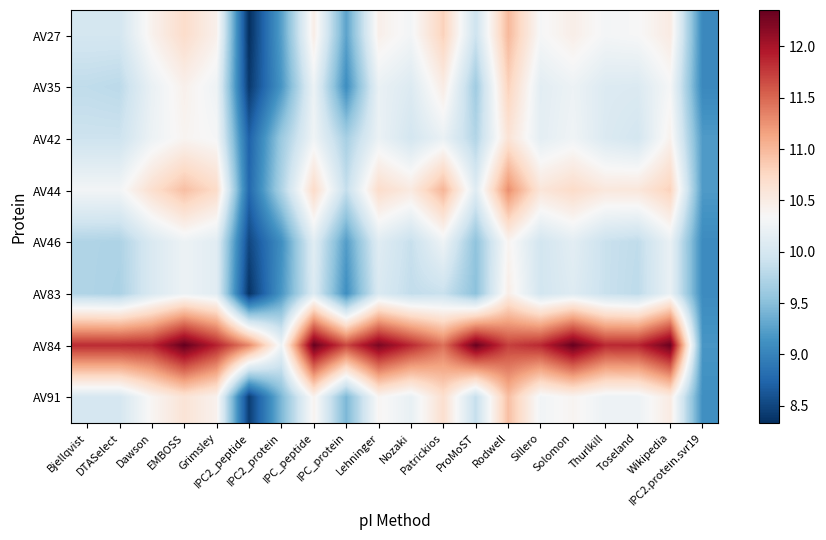

Reading left to right, what are all the values shown in this chart?

AV27: Bjellqvist=10.0	DTASelect=10.0	Dawson=10.4	EMBOSS=10.7	Grimsley=10.4	IPC2_peptide=8.3	IPC2_protein=9.2	IPC_peptide=10.5	IPC_protein=9.3	Lehninger=10.5	Nozaki=10.3	Patrickios=10.8	ProMoST=9.9	Rodwell=11.0	Sillero=10.3	Solomon=10.5	Thurlkill=10.3	Toseland=10.3	Wikipedia=10.5	IPC2.protein.svr19=9.0
AV35: Bjellqvist=9.8	DTASelect=9.8	Dawson=10.2	EMBOSS=10.4	Grimsley=10.2	IPC2_peptide=8.4	IPC2_protein=9.2	IPC_peptide=10.2	IPC_protein=9.1	Lehninger=10.2	Nozaki=10.1	Patrickios=10.5	ProMoST=9.6	Rodwell=10.8	Sillero=10.1	Solomon=10.2	Thurlkill=10.1	Toseland=10.1	Wikipedia=10.3	IPC2.protein.svr19=9.0
AV42: Bjellqvist=9.9	DTASelect=9.9	Dawson=10.2	EMBOSS=10.4	Grimsley=10.3	IPC2_peptide=8.7	IPC2_protein=9.6	IPC_peptide=10.3	IPC_protein=9.7	Lehninger=10.2	Nozaki=10.0	Patrickios=10.2	ProMoST=9.8	Rodwell=10.6	Sillero=10.1	Solomon=10.3	Thurlkill=10.1	Toseland=10.0	Wikipedia=10.4	IPC2.protein.svr19=9.2
AV44: Bjellqvist=10.3	DTASelect=10.3	Dawson=10.7	EMBOSS=10.9	Grimsley=10.7	IPC2_peptide=8.8	IPC2_protein=9.7	IPC_peptide=10.7	IPC_protein=9.9	Lehninger=10.7	Nozaki=10.5	Patrickios=11.0	ProMoST=10.1	Rodwell=11.3	Sillero=10.6	Solomon=10.7	Thurlkill=10.6	Toseland=10.6	Wikipedia=10.8	IPC2.protein.svr19=9.2
AV46: Bjellqvist=9.7	DTASelect=9.7	Dawson=10.0	EMBOSS=10.2	Grimsley=10.1	IPC2_peptide=8.5	IPC2_protein=9.1	IPC_peptide=10.1	IPC_protein=9.2	Lehninger=10.1	Nozaki=9.9	Patrickios=10.2	ProMoST=9.5	Rodwell=10.4	Sillero=10.0	Solomon=10.1	Thurlkill=9.9	Toseland=9.8	Wikipedia=10.2	IPC2.protein.svr19=9.1
AV83: Bjellqvist=9.7	DTASelect=9.7	Dawson=10.0	EMBOSS=10.2	Grimsley=10.1	IPC2_peptide=8.4	IPC2_protein=9.2	IPC_peptide=10.1	IPC_protein=9.1	Lehninger=10.0	Nozaki=9.9	Patrickios=9.9	ProMoST=9.5	Rodwell=10.5	Sillero=10.0	Solomon=10.1	Thurlkill=9.9	Toseland=9.8	Wikipedia=10.2	IPC2.protein.svr19=9.1
AV84: Bjellqvist=11.8	DTASelect=11.8	Dawson=11.9	EMBOSS=12.4	Grimsley=11.9	IPC2_peptide=11.3	IPC2_protein=10.2	IPC_peptide=12.3	IPC_protein=11.7	Lehninger=12.2	Nozaki=11.9	Patrickios=11.4	ProMoST=12.3	Rodwell=11.7	Sillero=11.9	Solomon=12.3	Thurlkill=11.9	Toseland=11.9	Wikipedia=12.3	IPC2.protein.svr19=9.2
AV91: Bjellqvist=10.0	DTASelect=10.0	Dawson=10.4	EMBOSS=10.6	Grimsley=10.4	IPC2_peptide=8.4	IPC2_protein=9.4	IPC_peptide=10.4	IPC_protein=9.4	Lehninger=10.4	Nozaki=10.2	Patrickios=10.7	ProMoST=9.9	Rodwell=10.9	Sillero=10.3	Solomon=10.4	Thurlkill=10.2	Toseland=10.2	Wikipedia=10.5	IPC2.protein.svr19=9.1